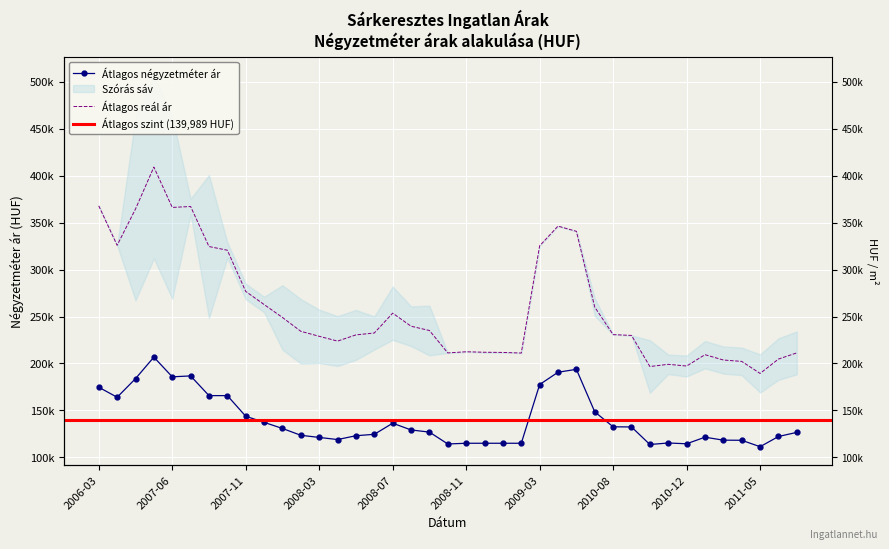

Which series has the widest spread of values?

Átlagos reál ár